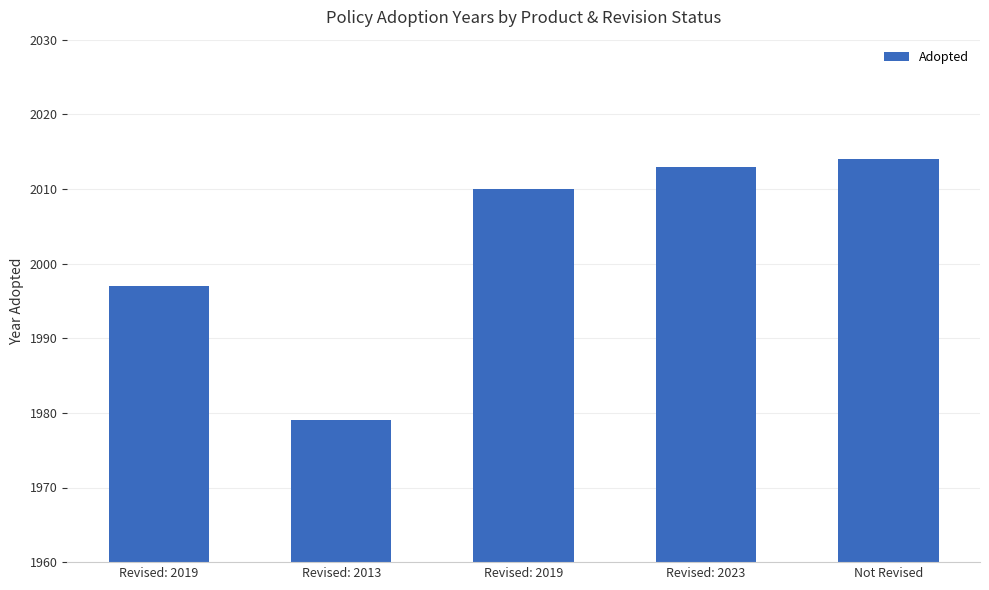

Does the chart contain any negative values?

No